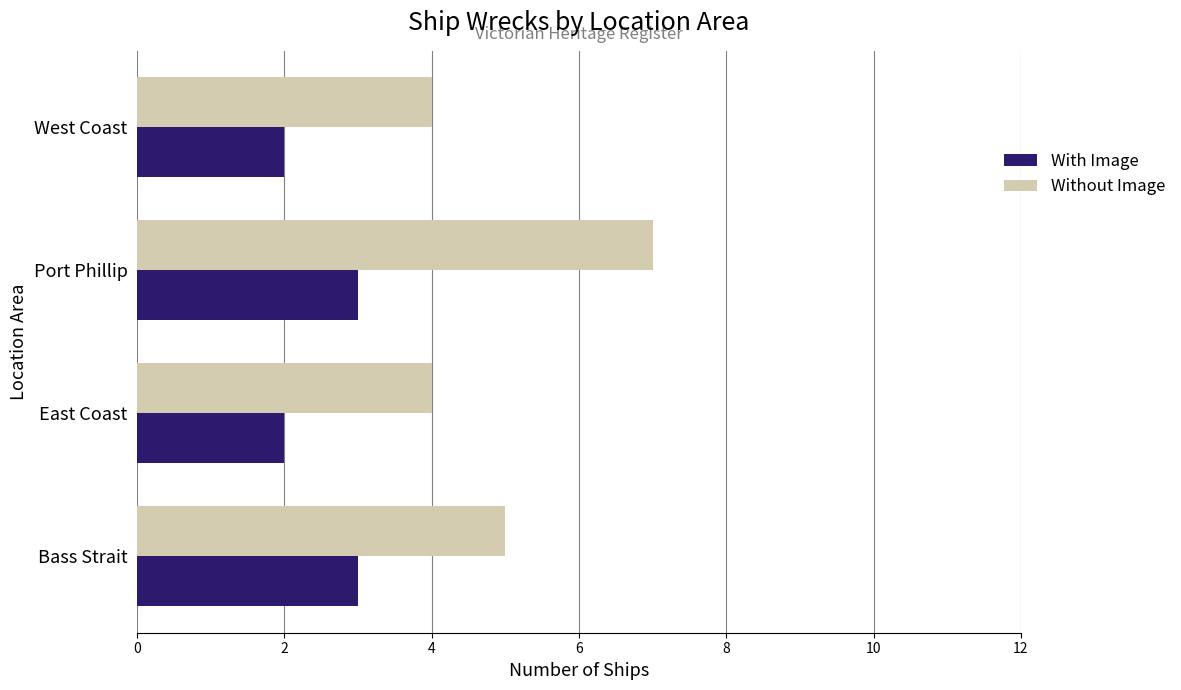

What is the difference between the highest and lowest values at Port Phillip?

4